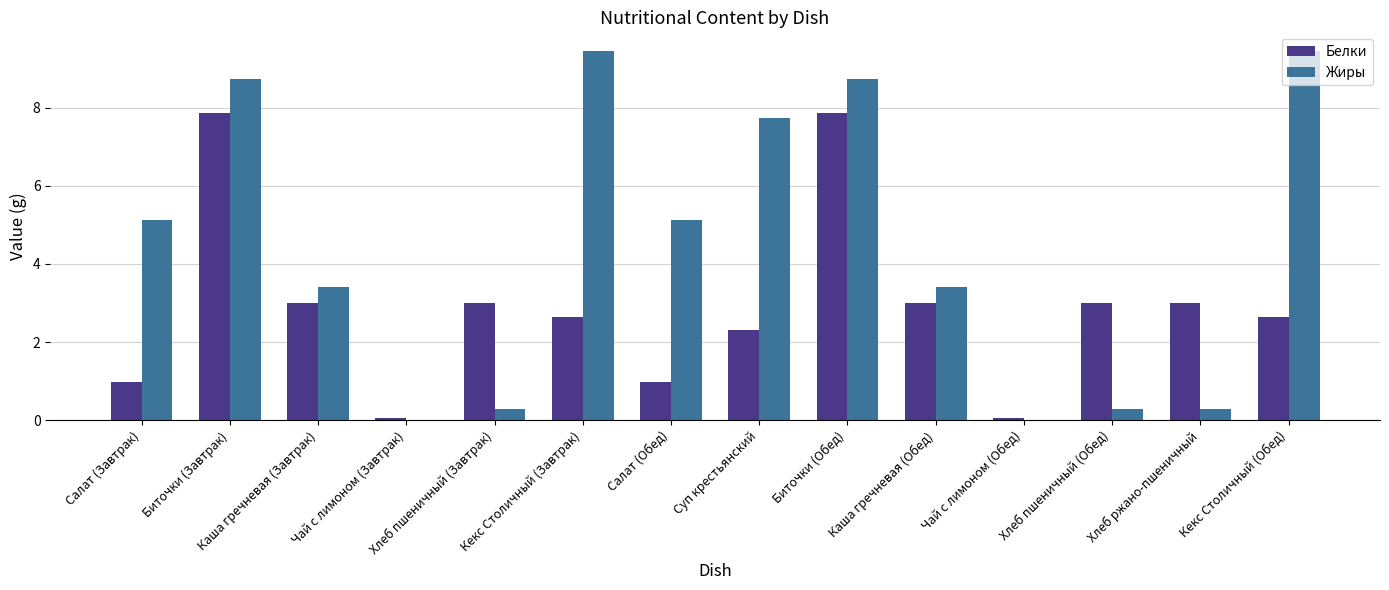

What is the approximate value of Жиры at Каша гречневая (Обед)?

3.4